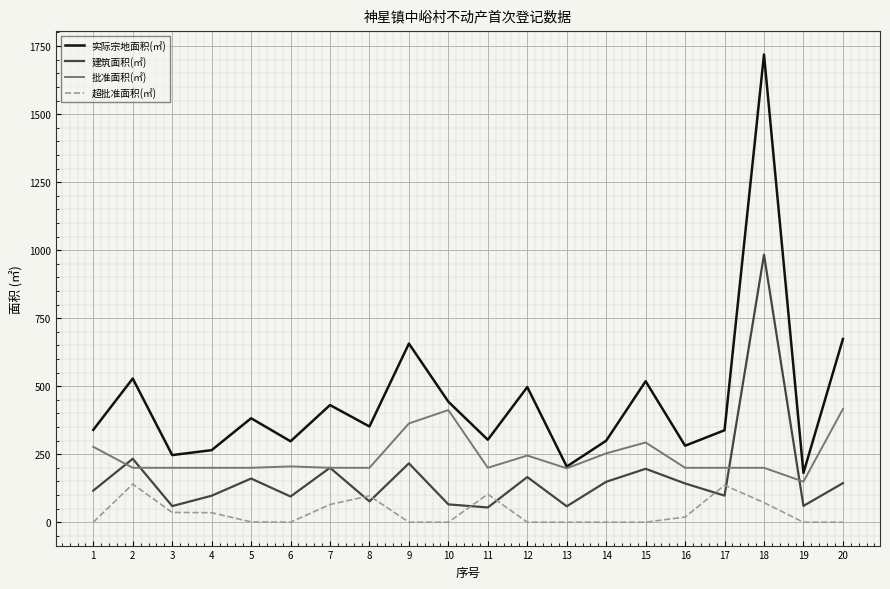

What is the average value of the 超批准面积(㎡) series?

35.2